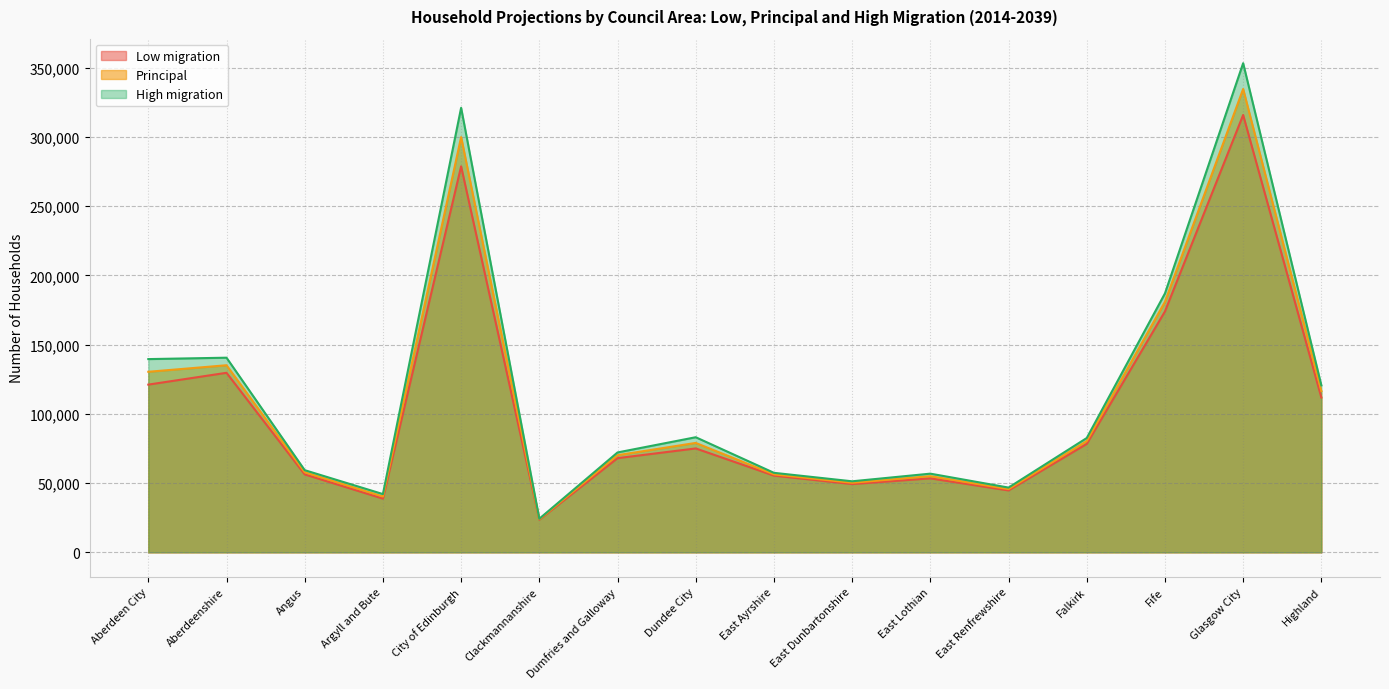

True or false: High migration has a value of 186942 at Fife.

True